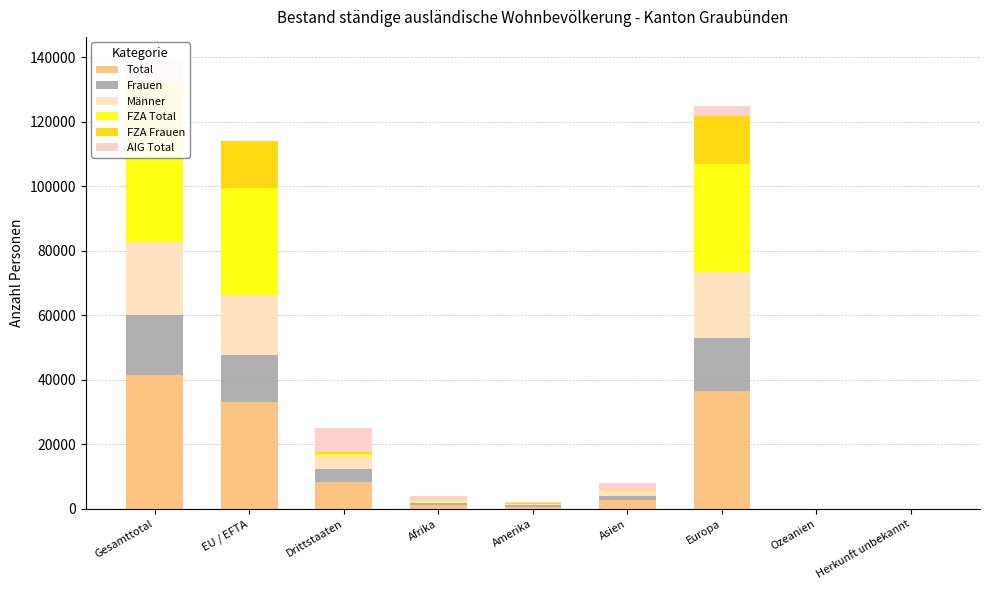

What are all the series names shown in the legend?

Total, Frauen, Männer, FZA Total, FZA Frauen, AIG Total